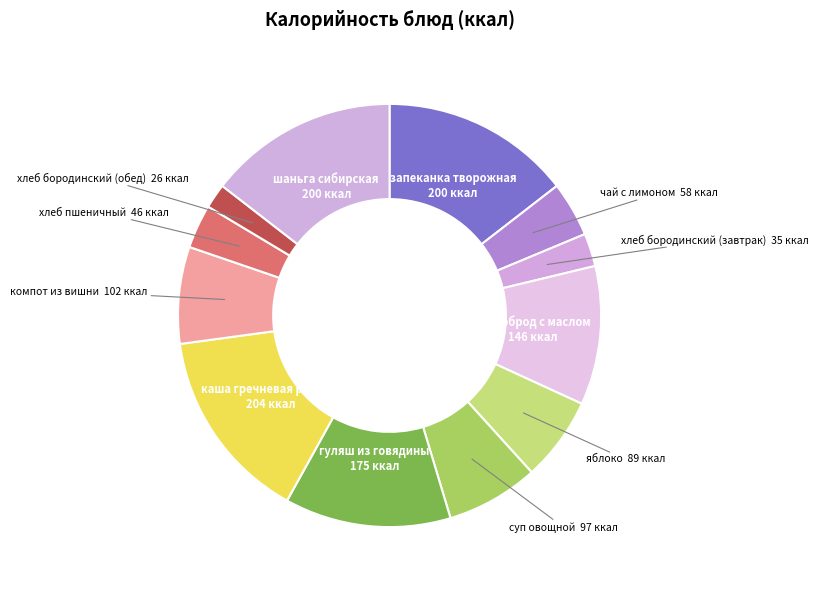

To the nearest percent, what is the difference between the largest and smallest slice percentages?

13%